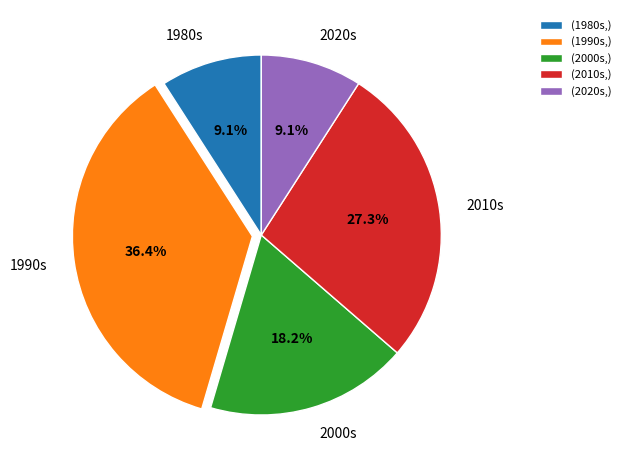

How many segments does this pie chart have?

5